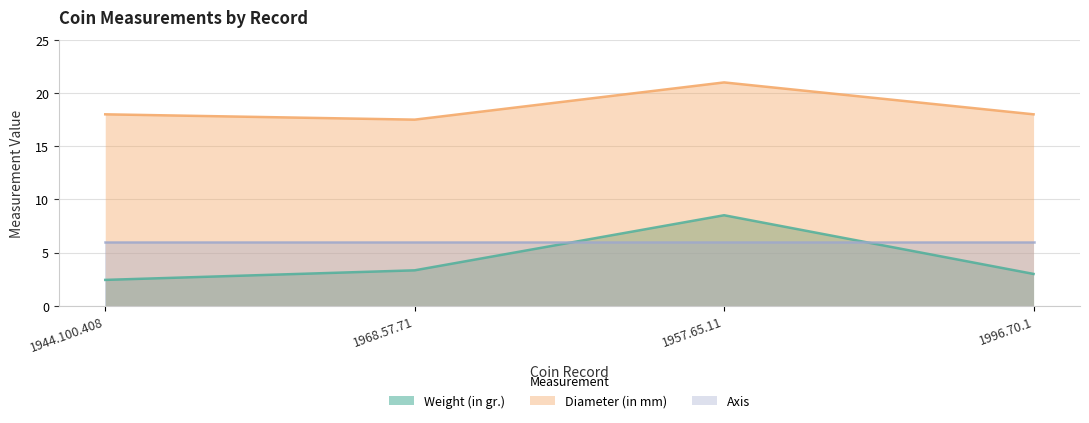

List the series in order of their peak value, lowest first.

Axis, Weight (in gr.), Diameter (in mm)